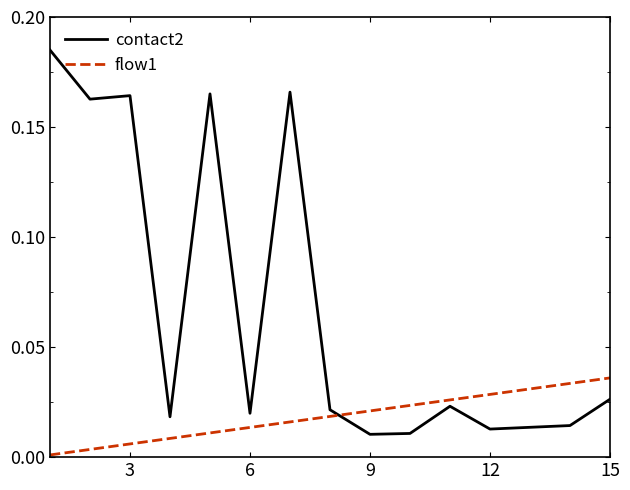

How many times do flow1 and contact2 cross each other?

1